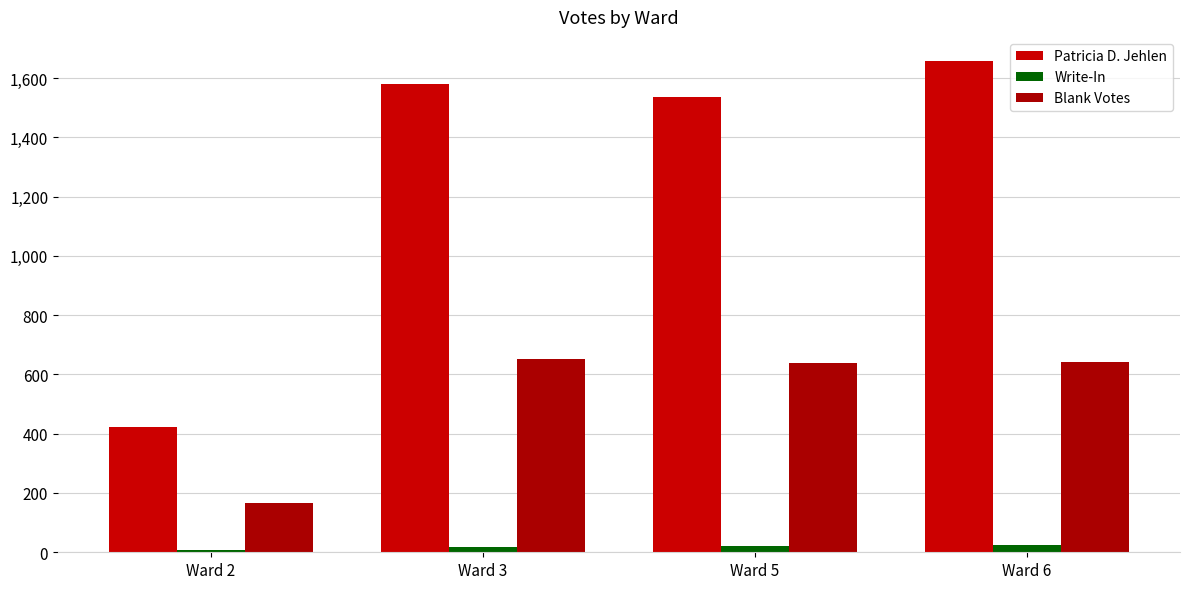

What is the value of the Write-In bar at the 4th from the left?

26